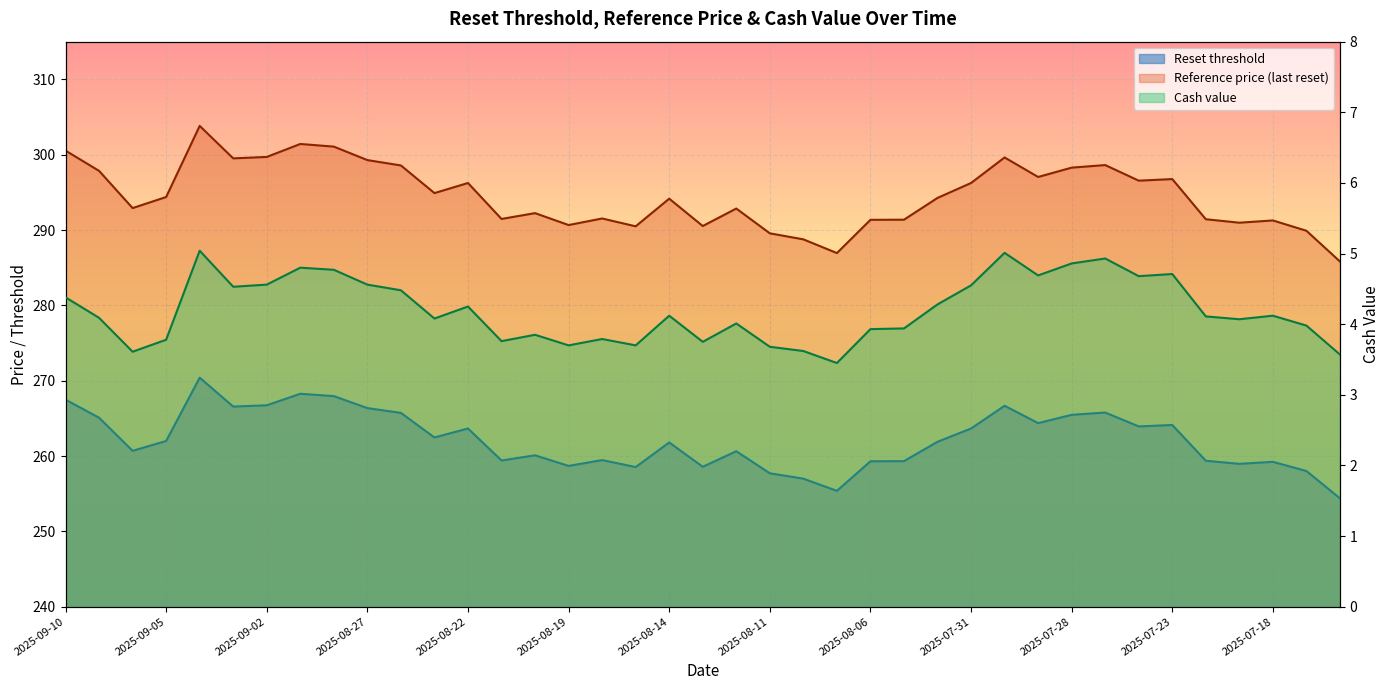

What is the minimum value for Cash value?

3.5